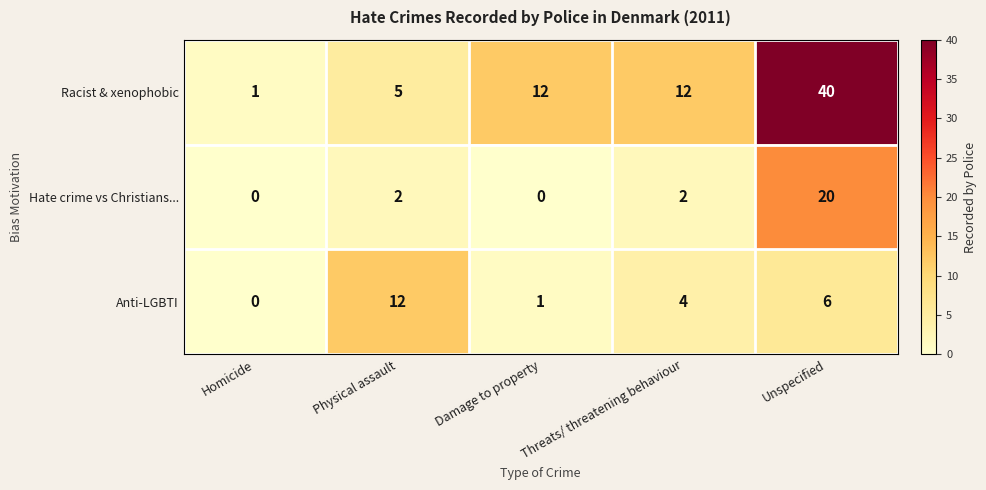

What is the difference between the Racist & xenophobic values at Damage to property and Physical assault?

7